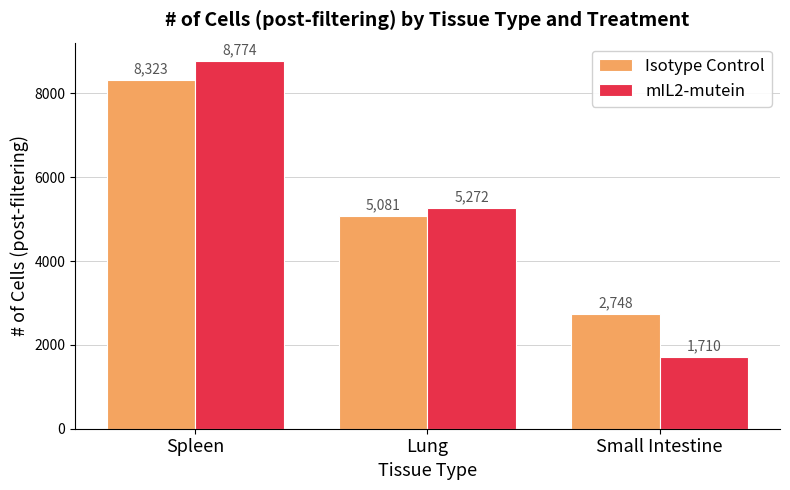

Reading right to left, extract all data points from this chart.

Isotype Control: 2748	5081	8323
mIL2-mutein: 1710	5272	8774